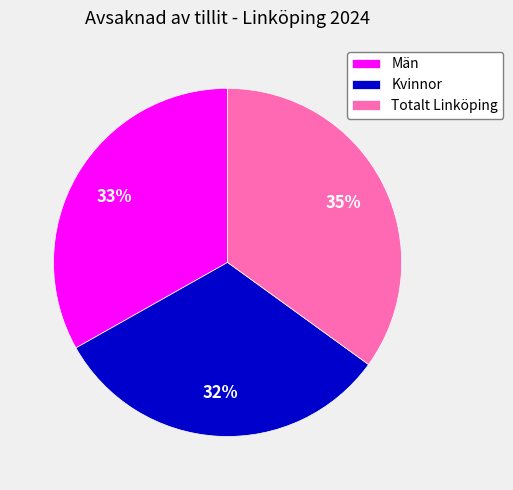

The Män slice represents 33% of the pie. True or false?

True